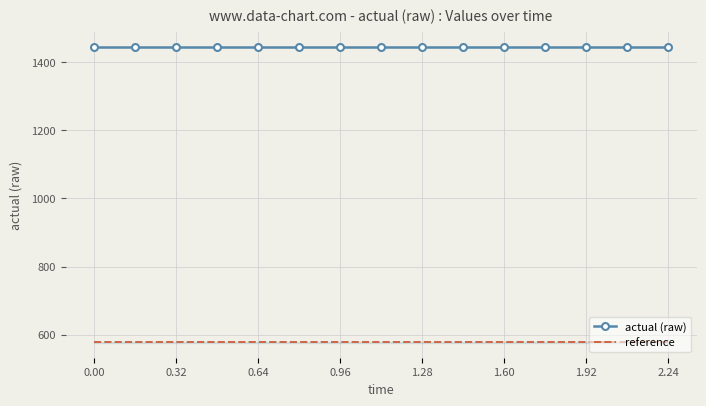

True or false: actual (raw) and reference intersect in this chart.

False